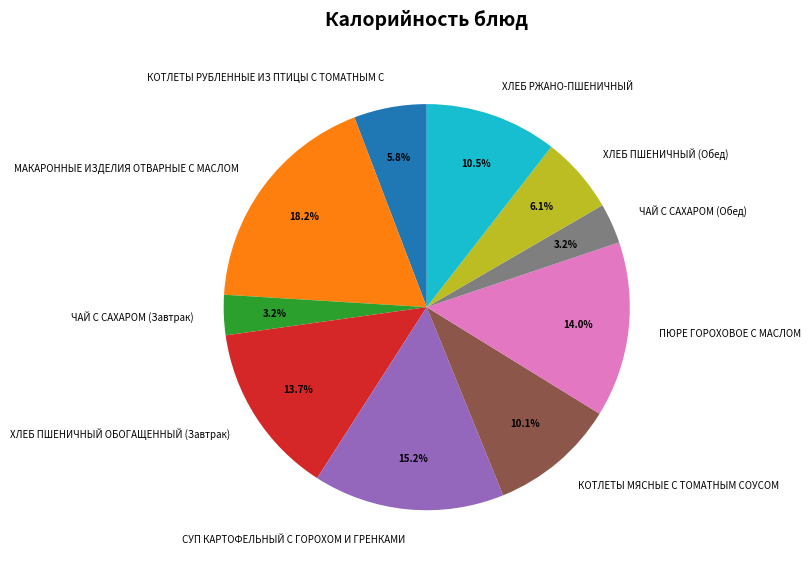

Approximately how many times larger is the value at ЧАЙ С САХАРОМ (Завтрак) compared to ЧАЙ С САХАРОМ (Обед)?

1.0